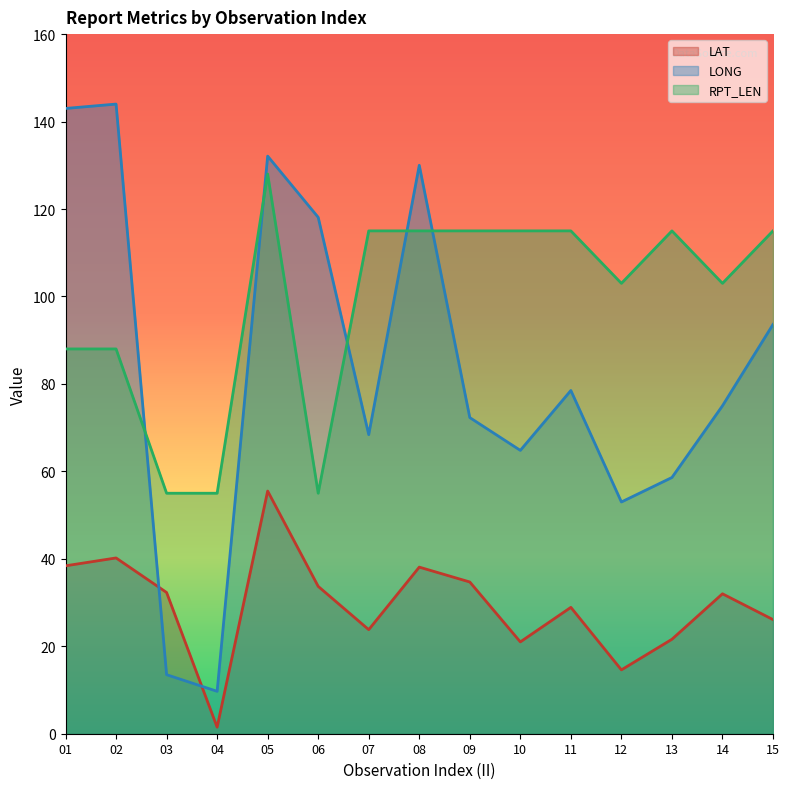

List the series in order of their overall mean, highest first.

RPT_LEN, LONG, LAT